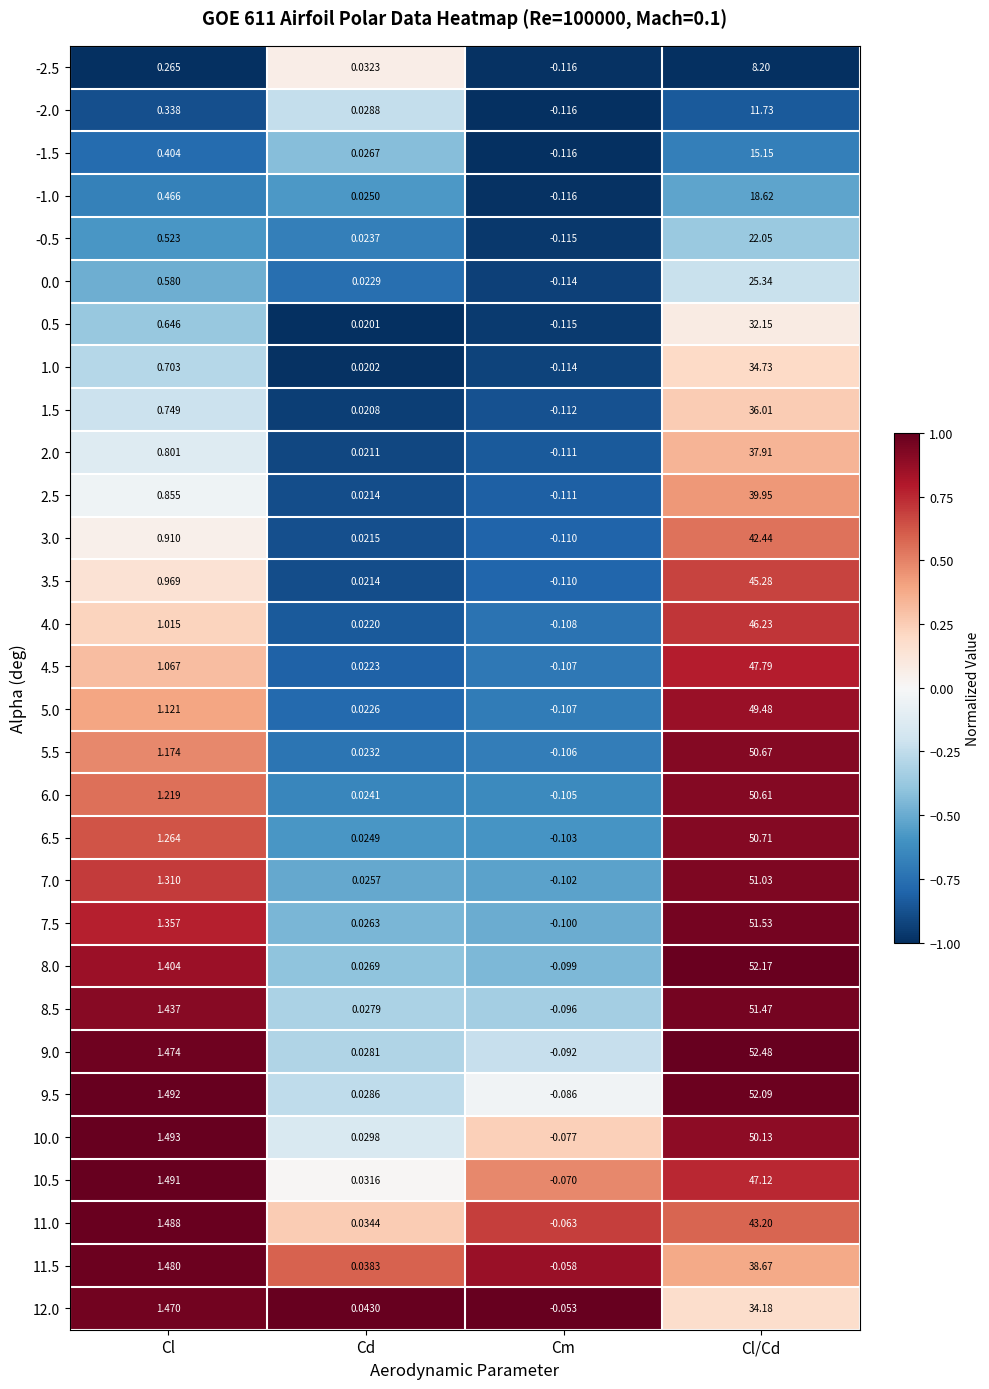

How many negative values does the -2.5 series have?

1